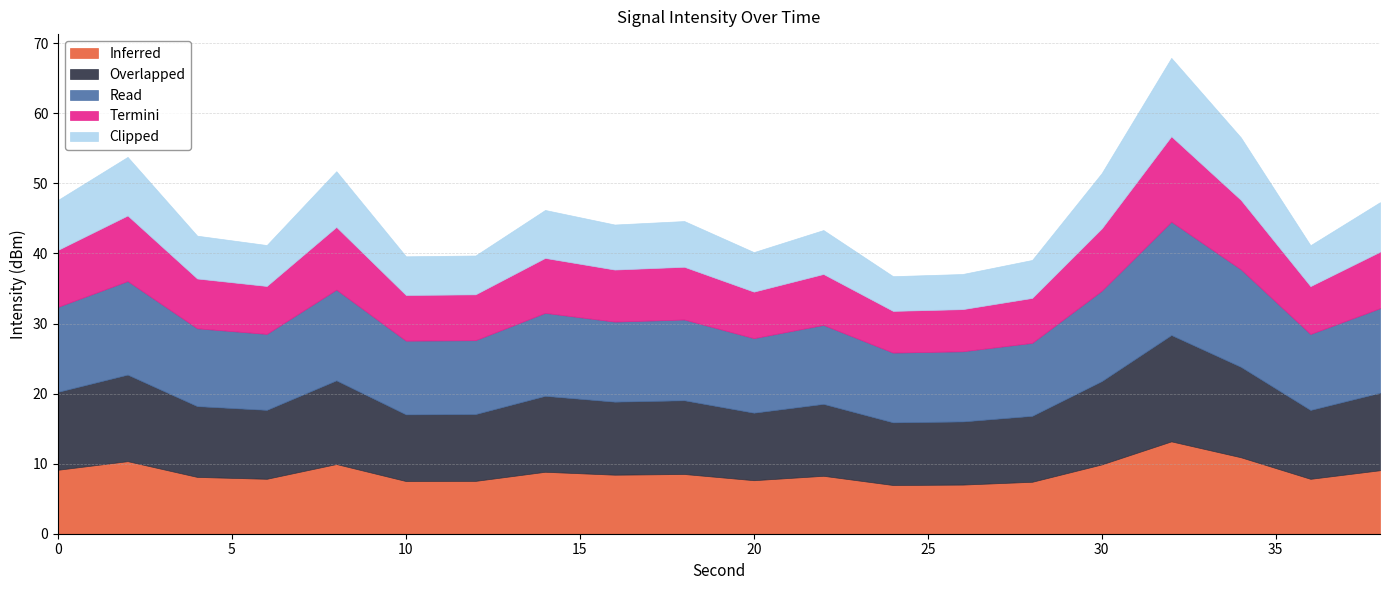

What is the difference between the maximum and minimum values in the Clipped series?

6.2